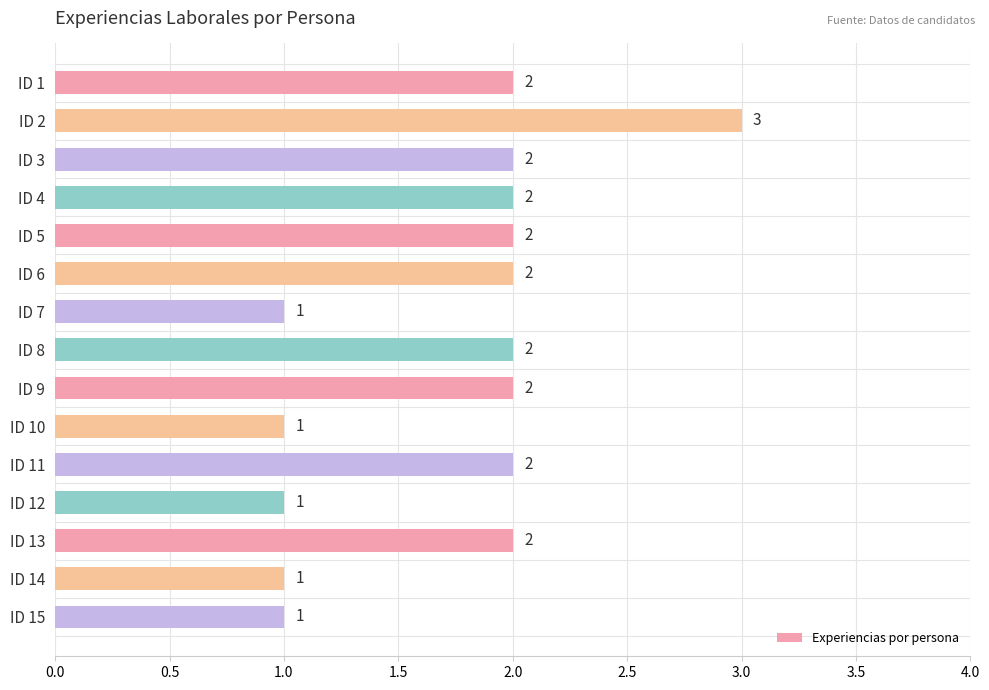

Count the values in the range 1 to 2.

14